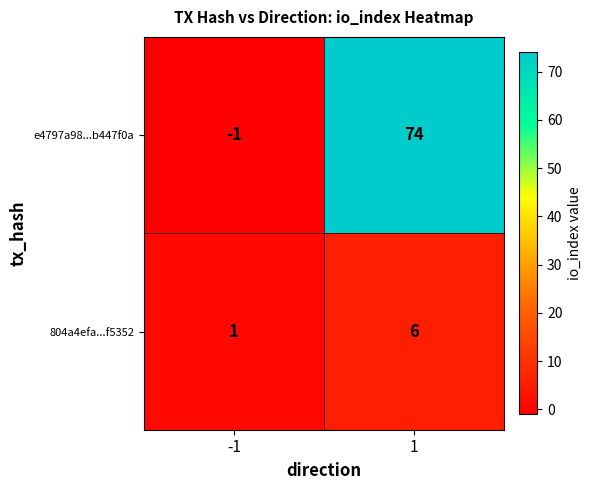

How many categories are shown in the chart?

2